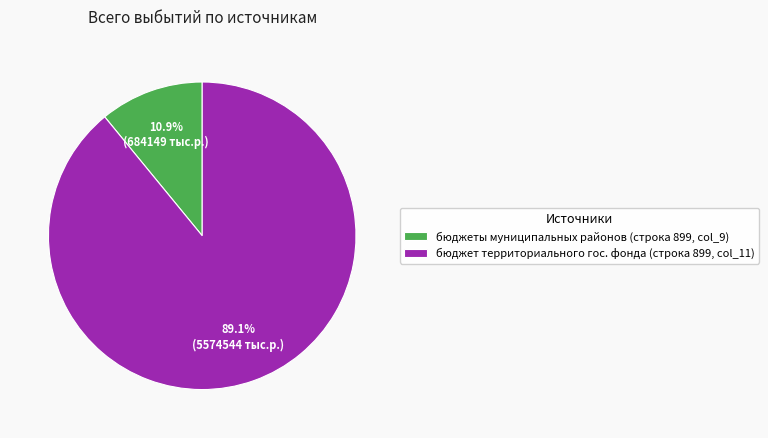

What is the largest slice in the pie chart?

бюджет территориального гос. фонда (строка 899, col_11)